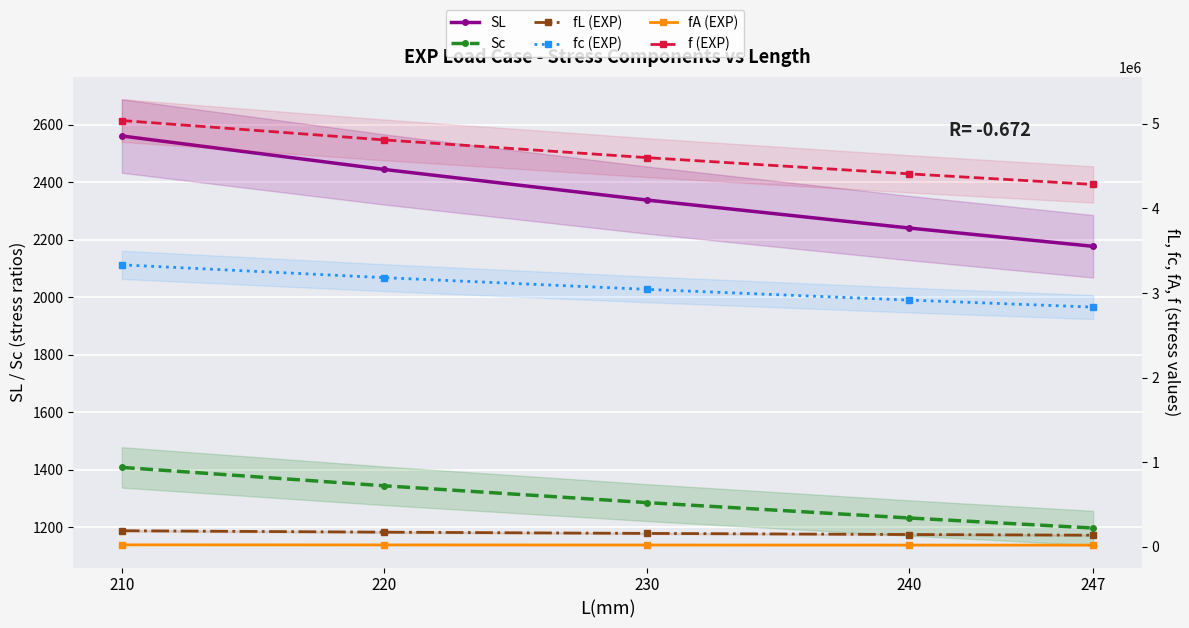

Reading right to left, what are all the values shown in this chart?

SL: 247=2176.8	240=2240.3	230=2337.8	220=2444.3	210=2560.8
Sc: 247=1196.3	240=1231.2	230=1284.8	220=1343.3	210=1407.4
fL (EXP): 247=137684.6	240=145833.3	230=158790.2	220=173553.7	210=190476.2
fc (EXP): 247=2834008.1	240=2916666.7	230=3043478.3	220=3181818.2	210=3333333.3
fA (EXP): 247=20242.9	240=20833.3	230=21739.1	220=22727.3	210=23809.5
f (EXP): 247=4283605.6	240=4408679.9	230=4600586.8	220=4809972.7	210=5039341.1